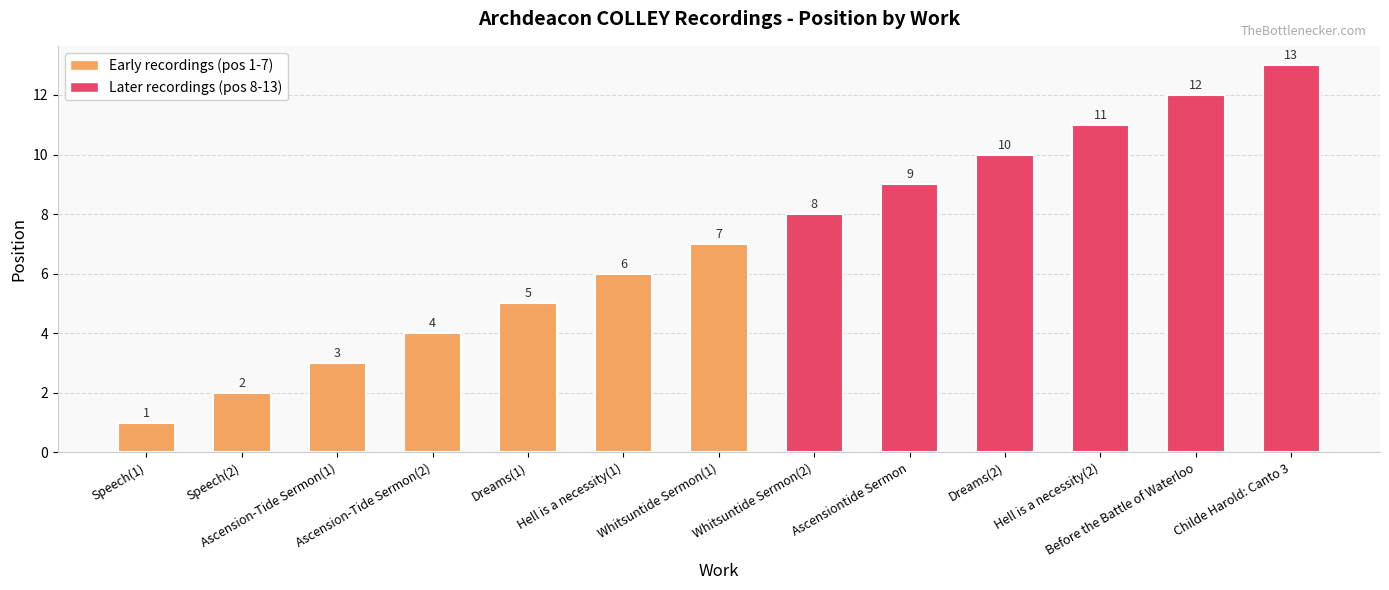

The chart shows a value of 4 at Ascension-Tide Sermon(2). True or false?

True